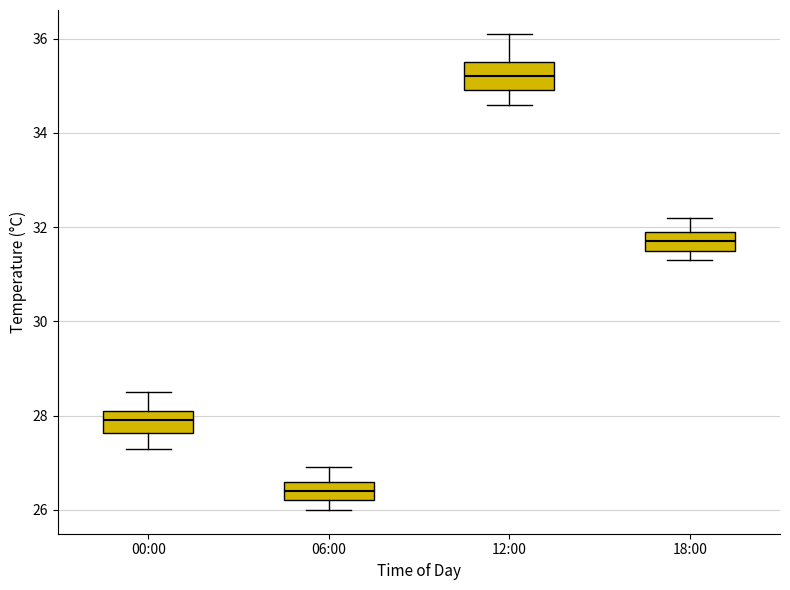

Reading left to right, transcribe this box plot: for each box, give where its median line is, the range the box spans, and where its two whiskers end, as read against the y-axis. The values are not printed on the chart, so give them approximately, as read against the axis.

00:00: median 28.0, box 27.6 to 28.2, whiskers 27.4 to 28.6
06:00: median 26.4, box 26.2 to 26.6, whiskers 26.0 to 27.0
12:00: median 35.2, box 35.0 to 35.6, whiskers 34.6 to 36.2
18:00: median 31.8, box 31.6 to 32.0, whiskers 31.4 to 32.2